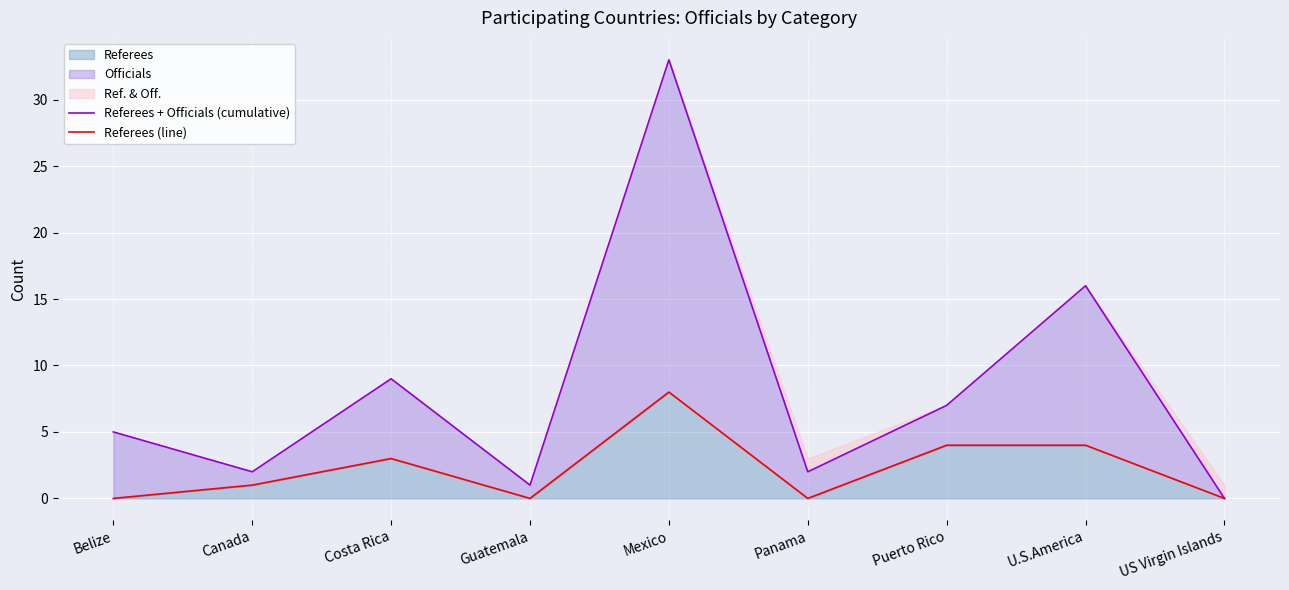

Where is the first local minimum for Referees + Officials (cumulative)?

Canada